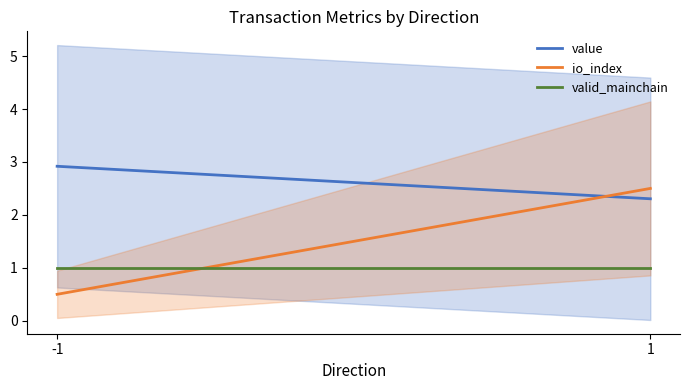

What is the total value across all series at -1?

4.4